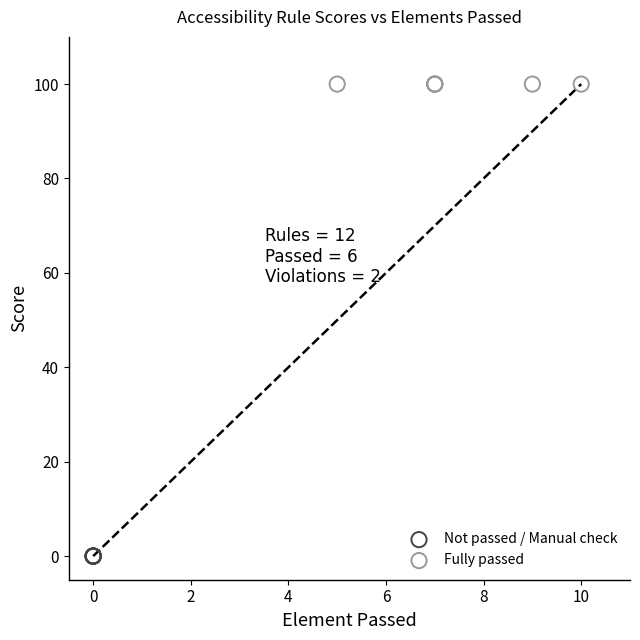

What are all the series names shown in the legend?

Not passed / Manual check, Fully passed